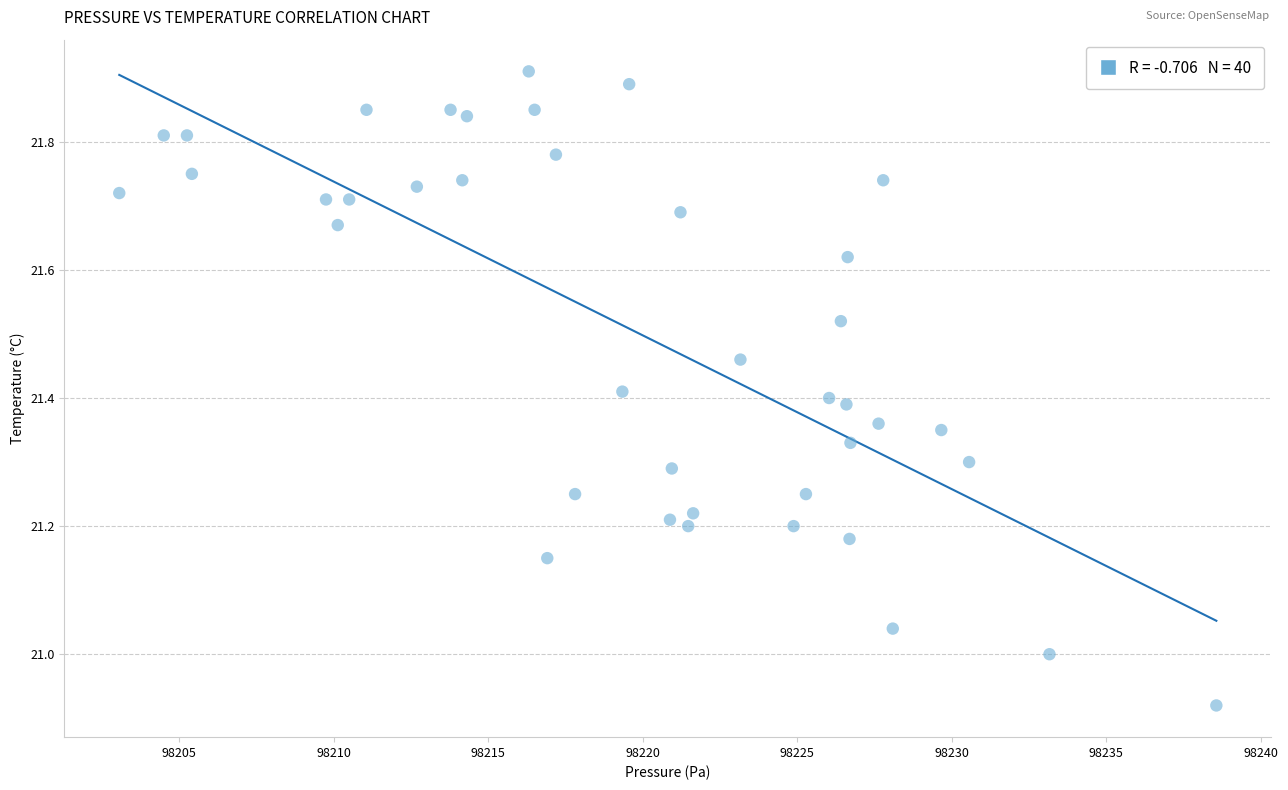

What is the range of Y values (max minus min)?

1.0